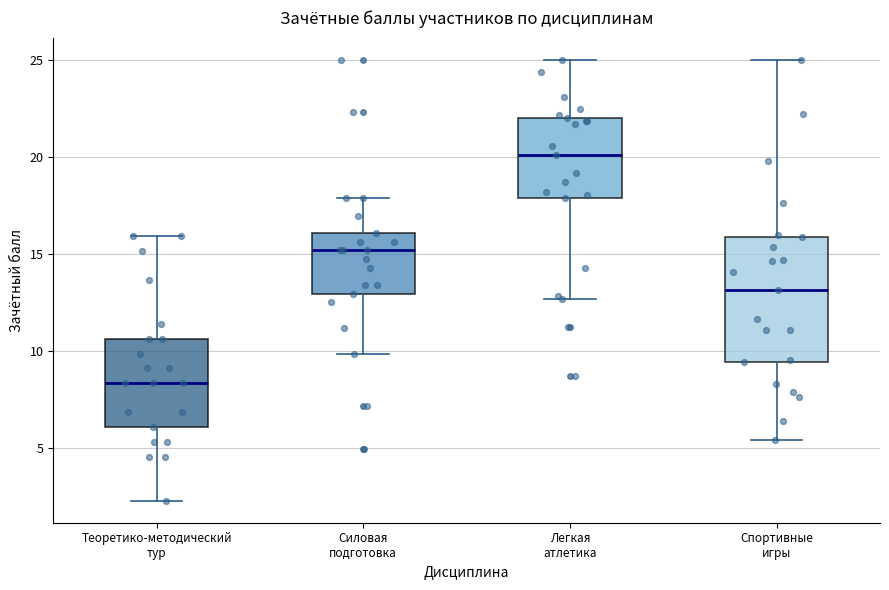

Which box is the tallest, from its lower edge to its upper edge?

Спортивные игры